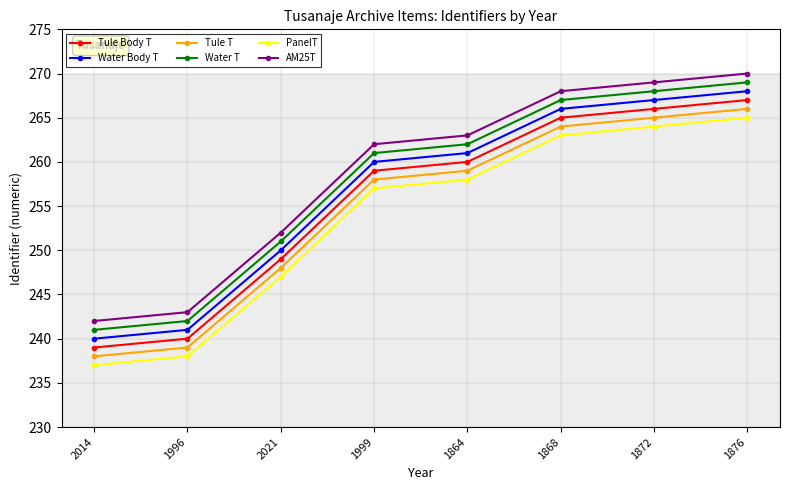

What is the difference between the second highest and minimum values in the Water Body T series?

27